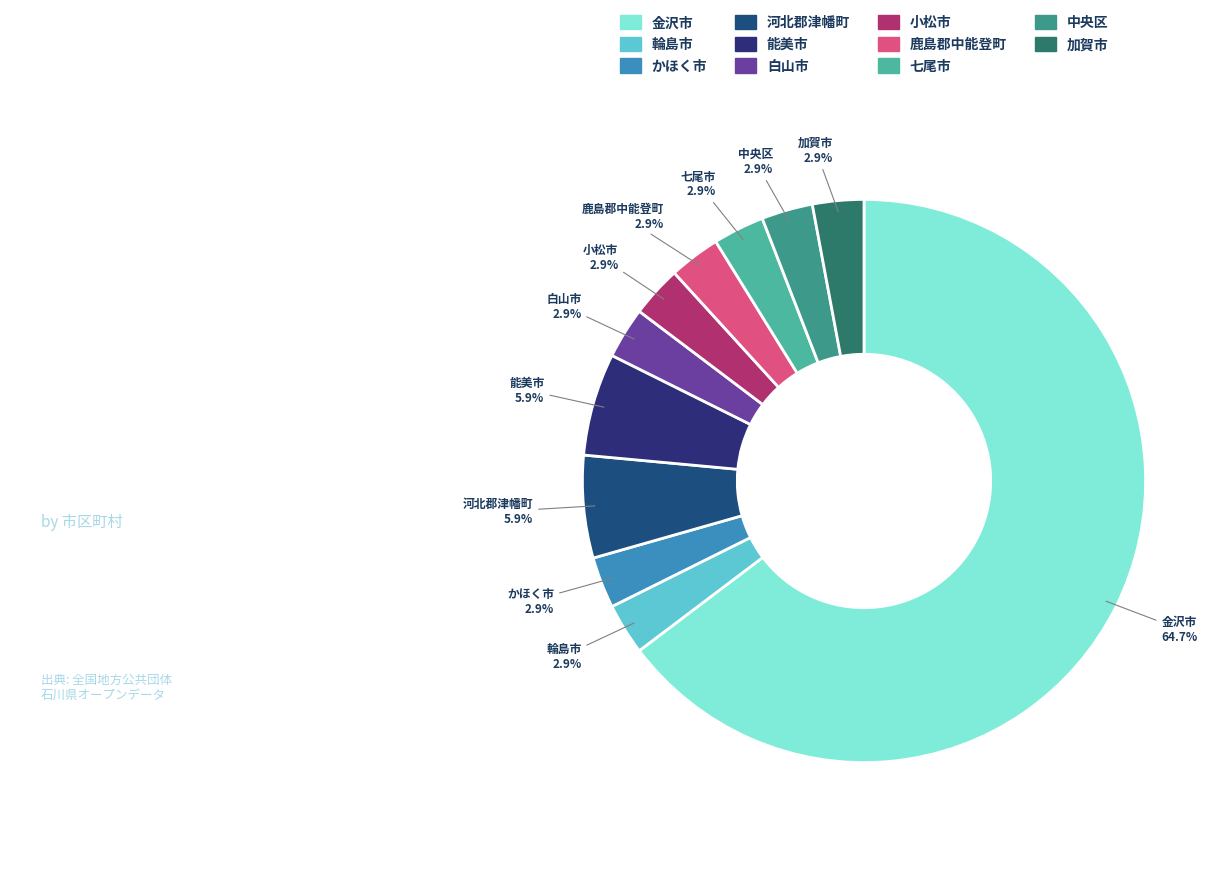

Which has a higher value, 金沢市 or 小松市?

金沢市